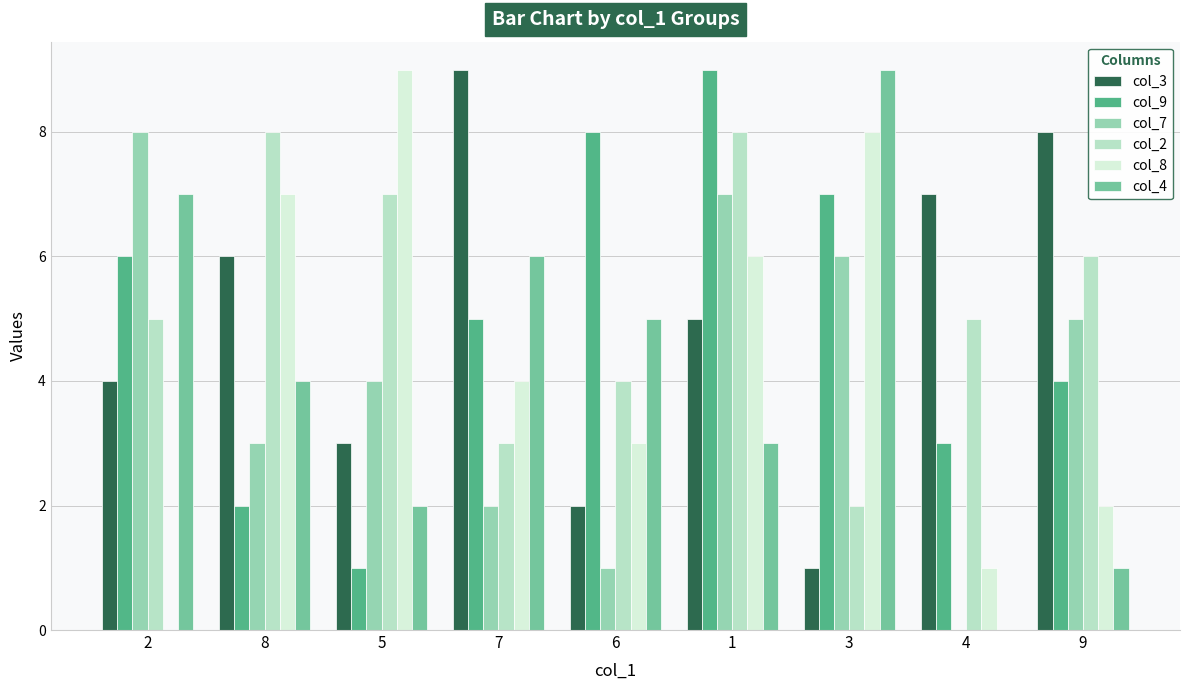

Is the value of col_7 at 4 greater than the value of col_2 at 5?

No